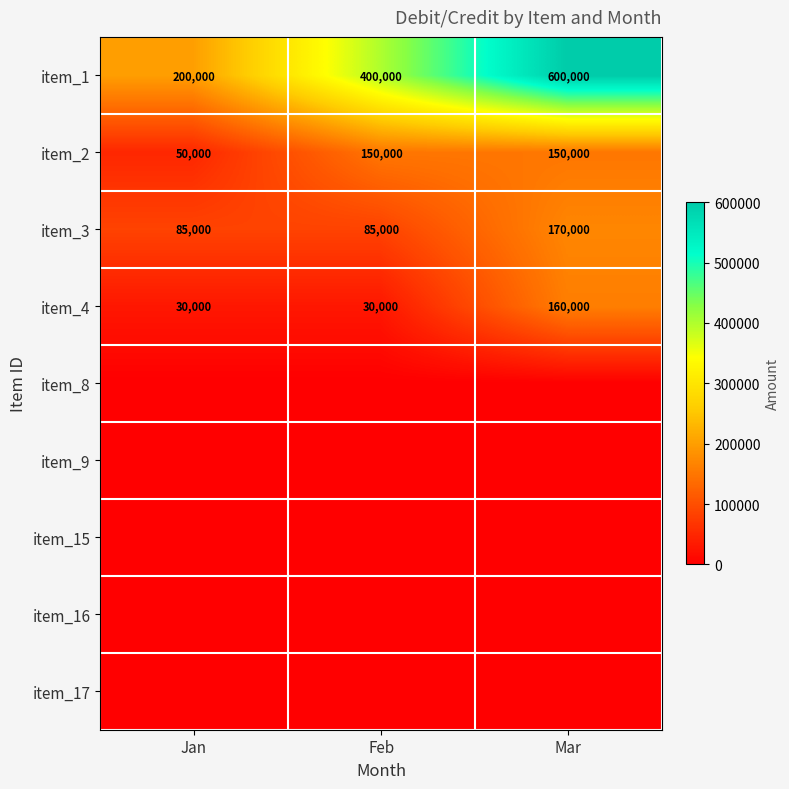

True or false: item_3 has a value of 170000 at Mar.

True